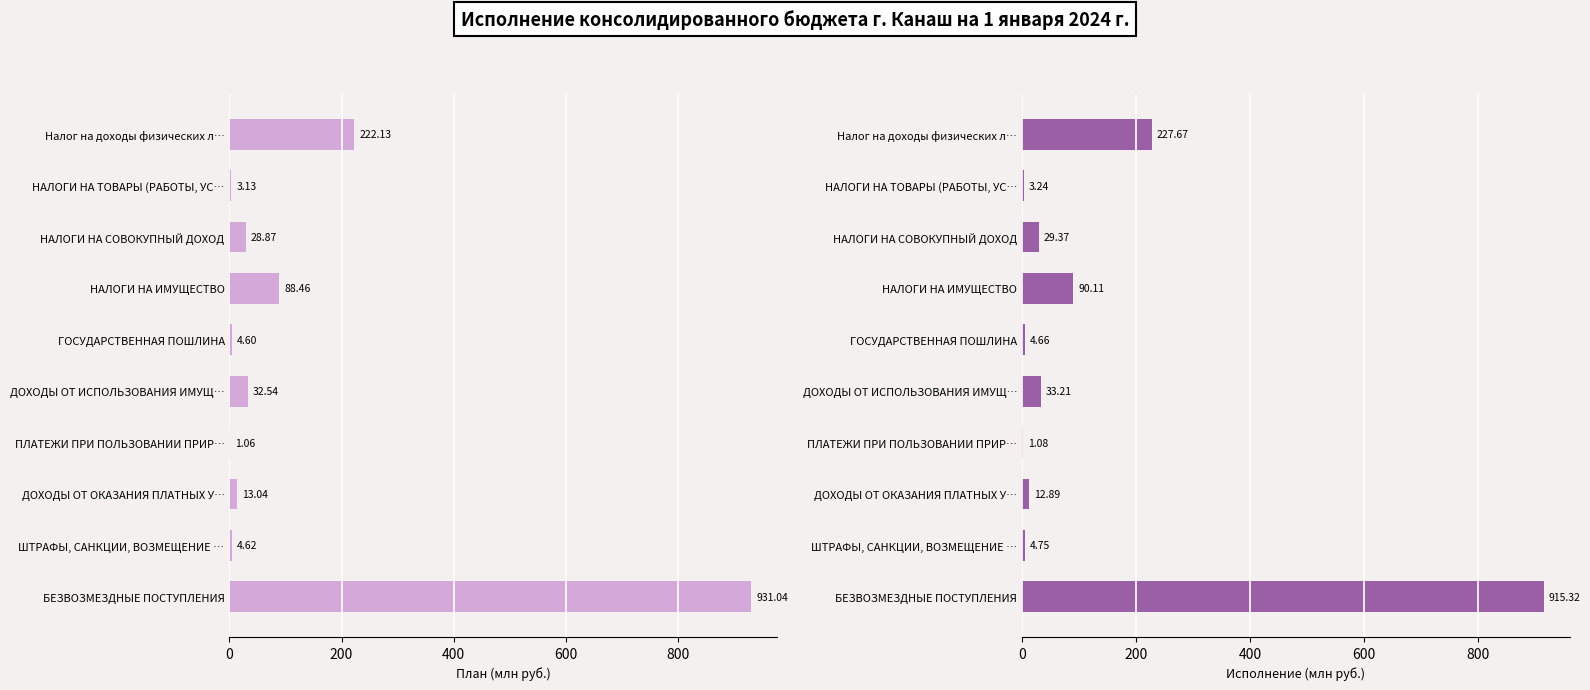

The value of План (млн руб.) at ПЛАТЕЖИ ПРИ ПОЛЬЗОВАНИИ ПРИР… is 1.1. True or false?

True